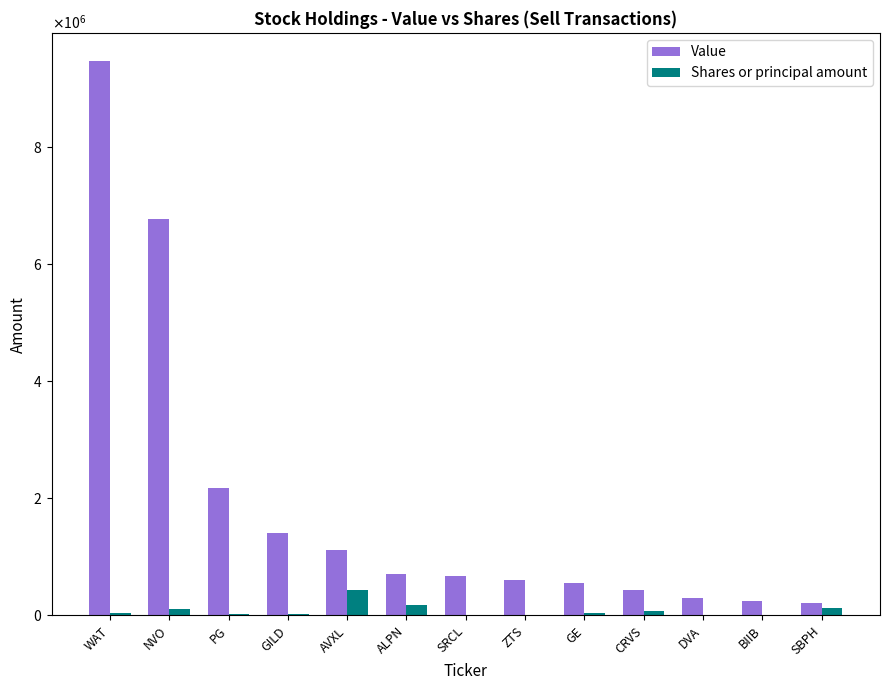

True or false: Value has a value of 761217 at CRVS.

False